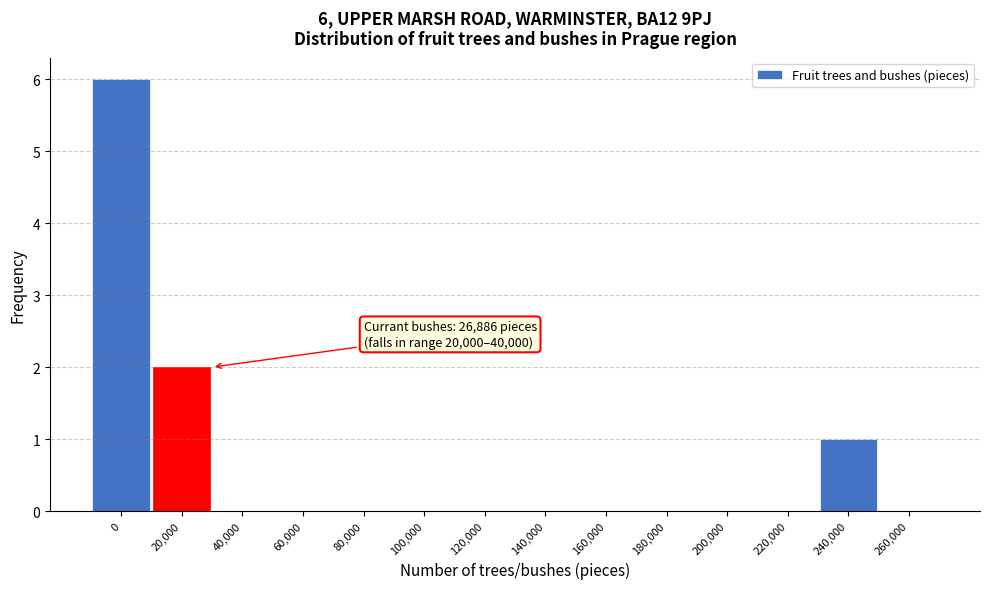

Reading left to right, extract all data points from this chart.

0=6	20,000=2	40,000=0	60,000=0	80,000=0	100,000=0	120,000=0	140,000=0	160,000=0	180,000=0	200,000=0	220,000=0	240,000=1	260,000=0